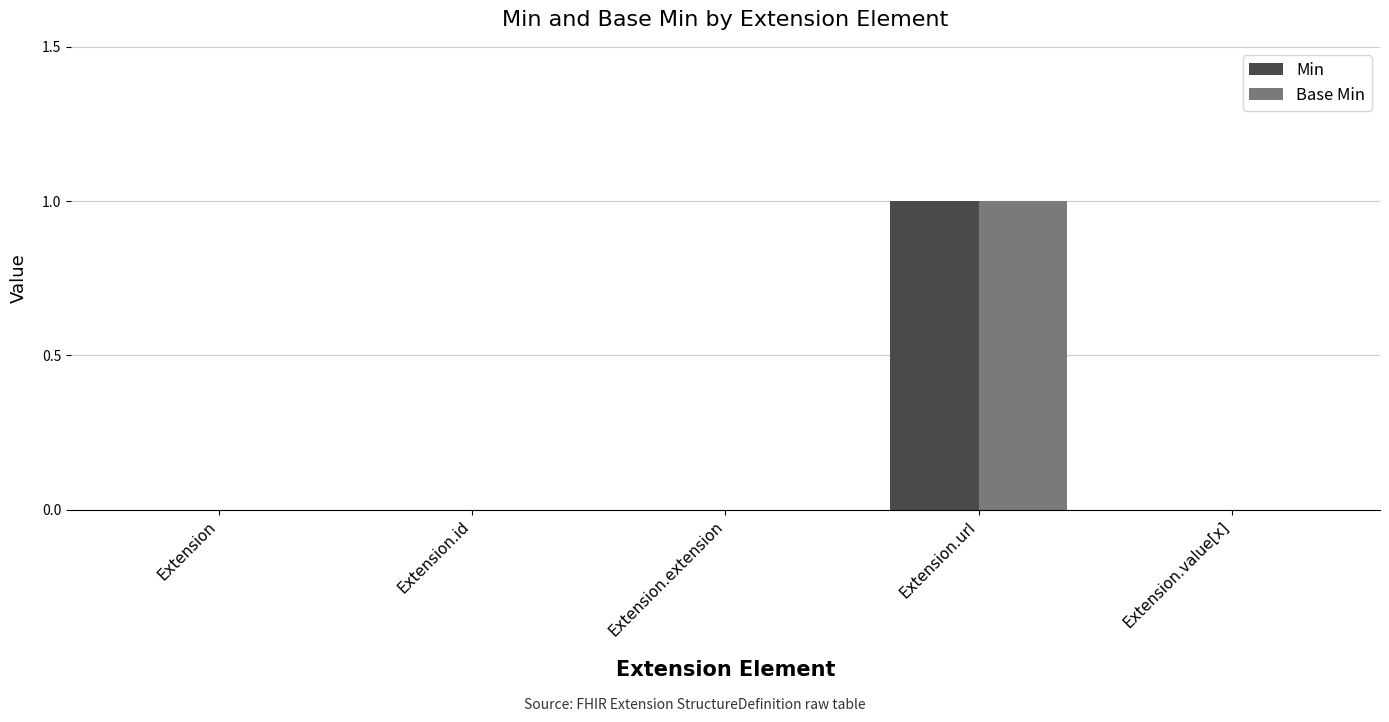

True or false: Base Min has a value of 0 at Extension.id.

True